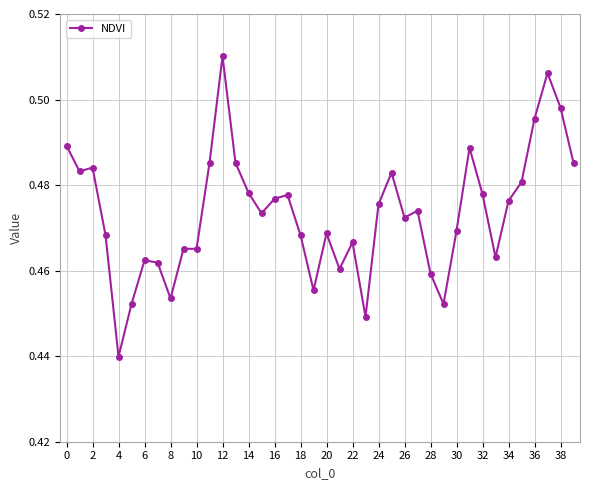

True or false: there are more than 2 points higher than both neighbors.

True